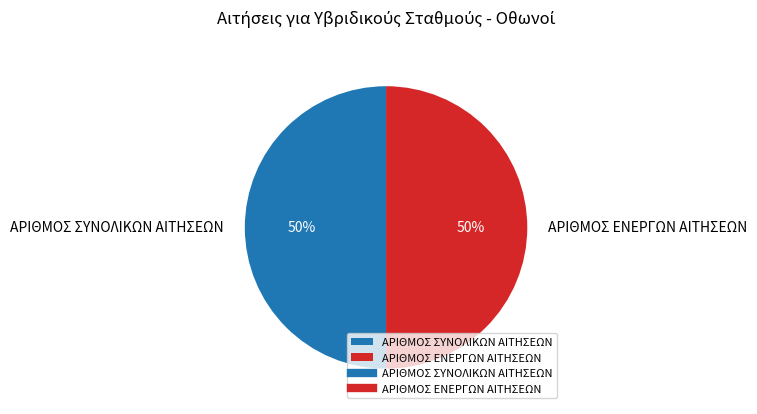

How many segments does this pie chart have?

2